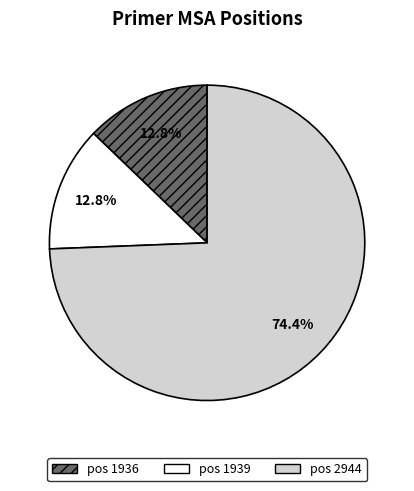

Is there any slice that represents more than half of the pie?

Yes